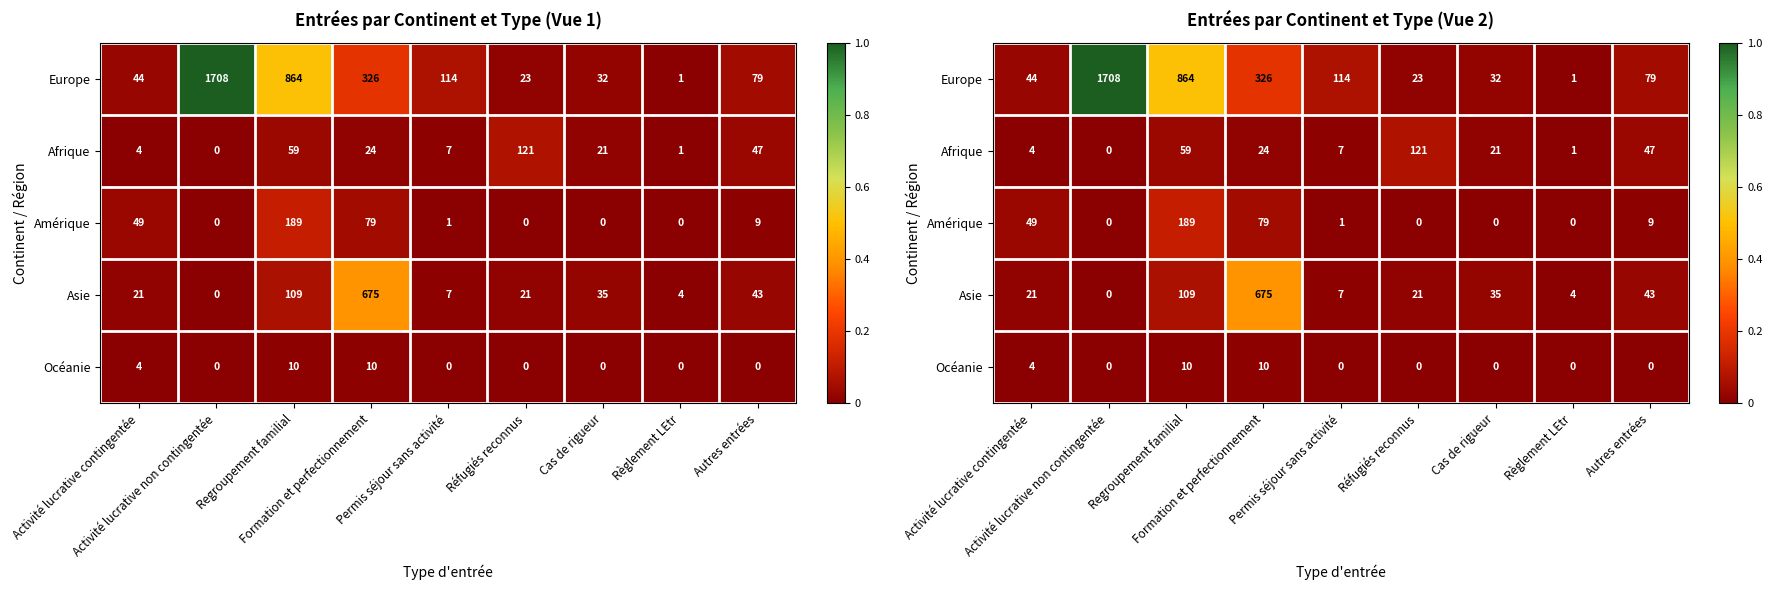

Between Activité lucrative non contingentée and Permis séjour sans activité, which series saw the biggest shift?

Europe